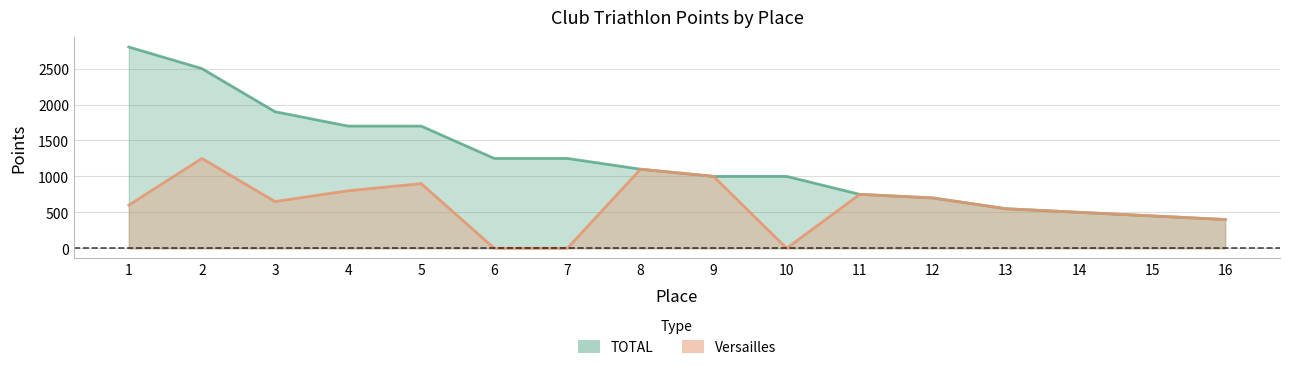

What is the value of the Versailles point at the 3rd from the left?

650